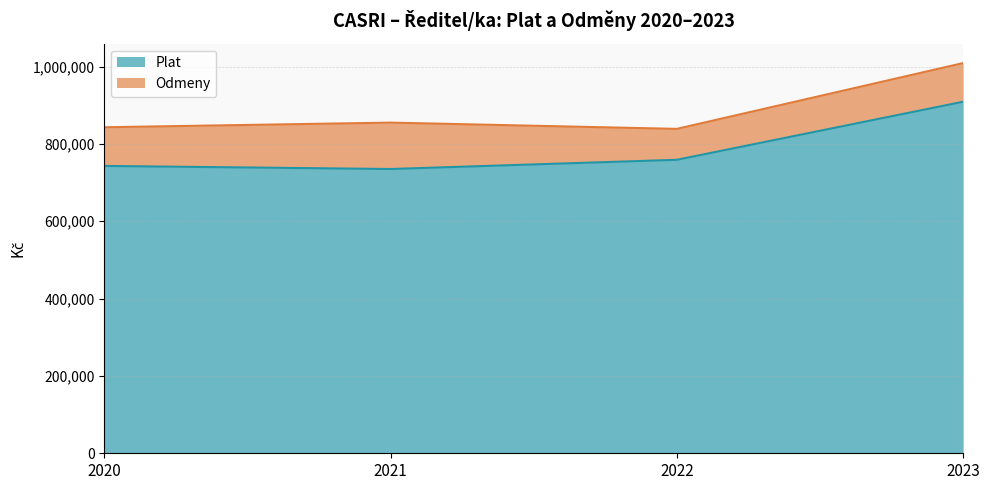

What is the difference between the maximum and minimum values?

173975